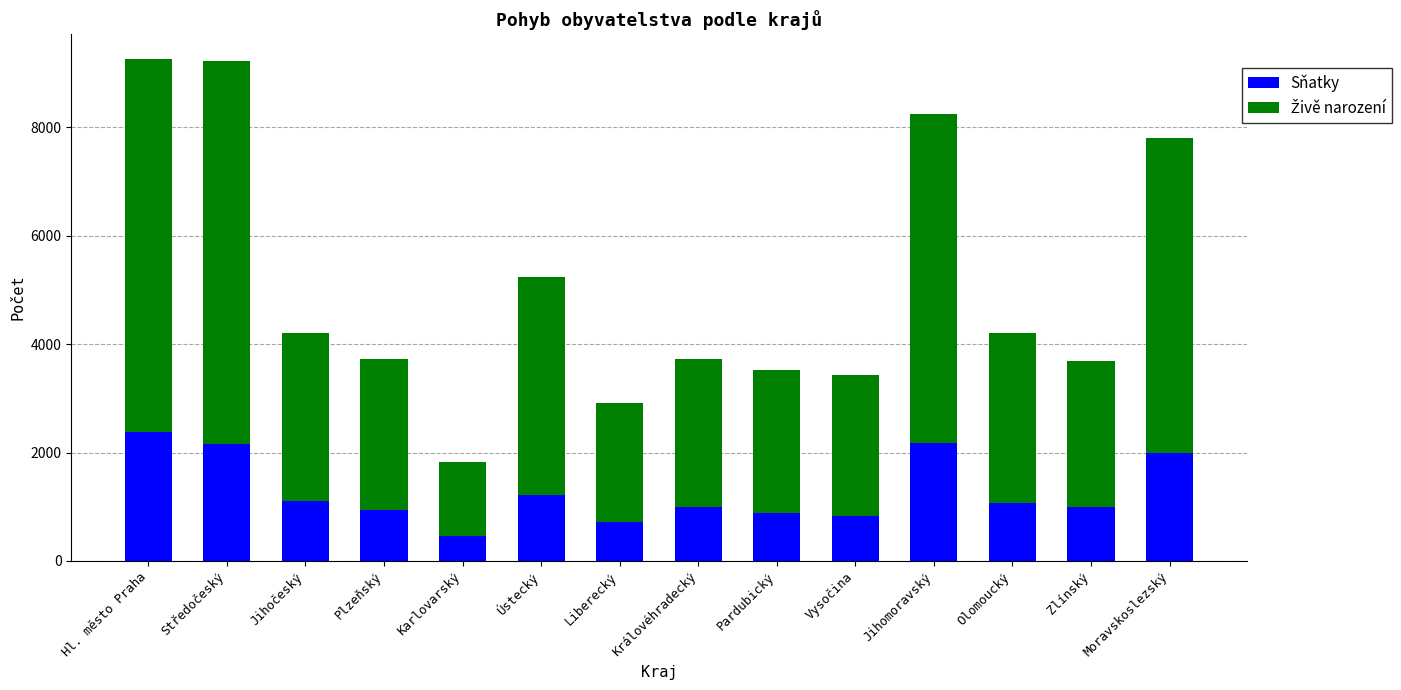

Read the Sňatky value at Liberecký, to the nearest 10.

730